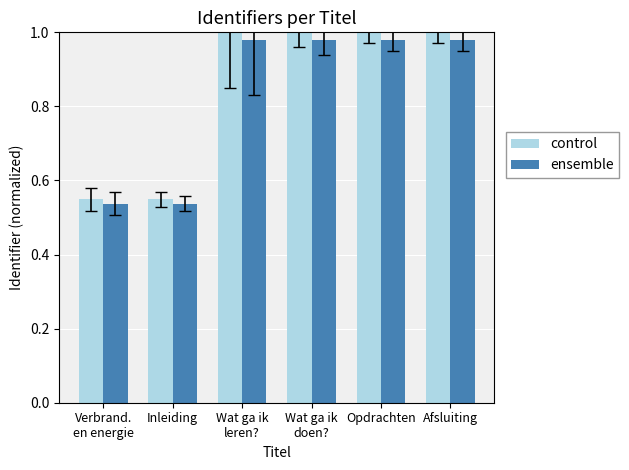

How many bars are there in each group?

2